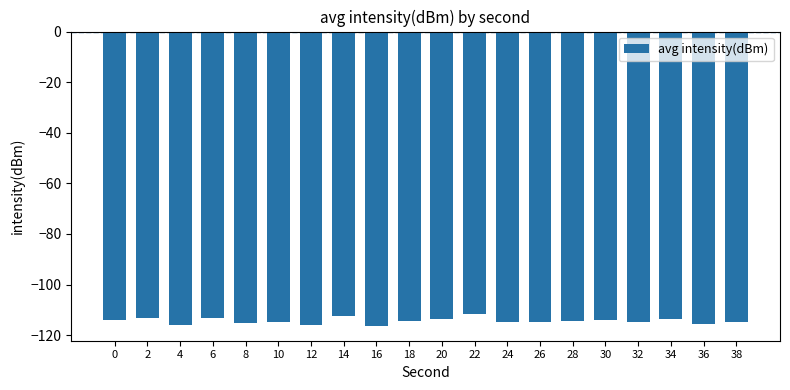

True or false: the data shows -60.9 at 2.

False